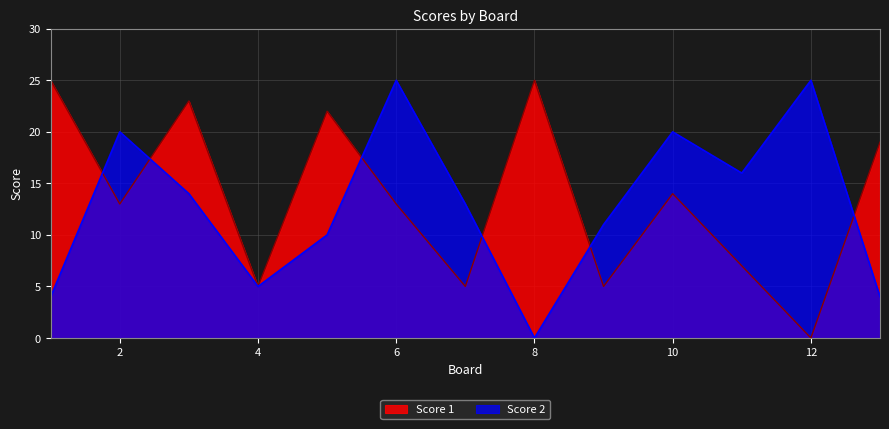

List the labels in order of Score 2 value, smallest first.

8, 1, 13, 4, 5, 9, 7, 3, 11, 2, 10, 6, 12